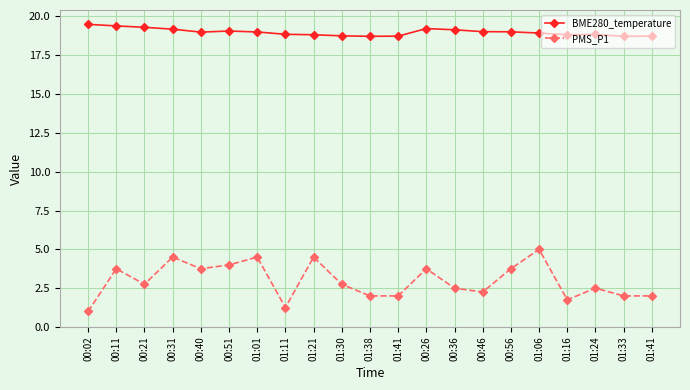

Rank the series by their average value, from lowest to highest.

PMS_P1, BME280_temperature